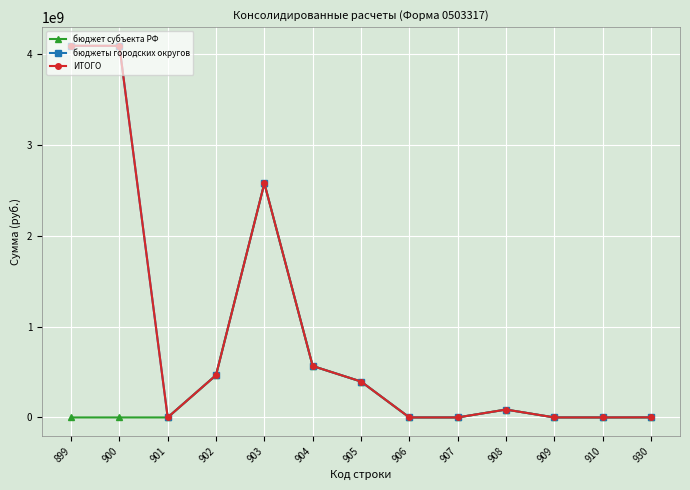

The value of бюджет субъекта РФ at 902 is 465419097.5. True or false?

True